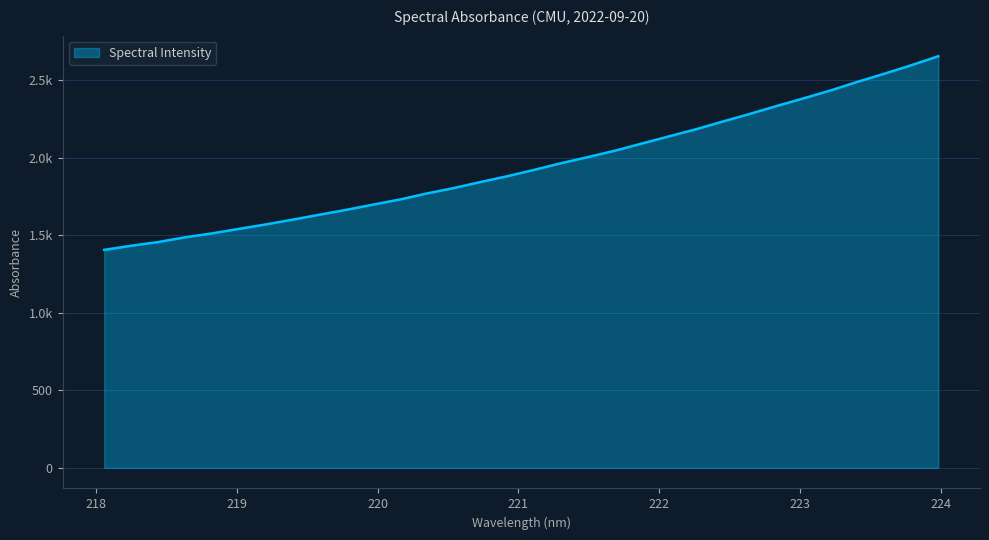

How many categories are shown in the chart?

32